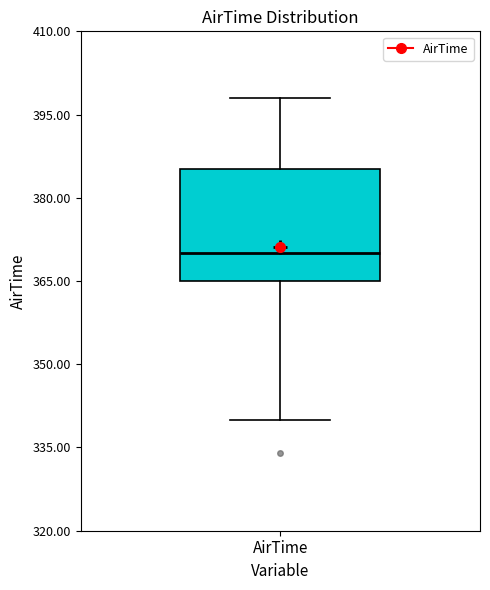

Transcribe this box plot: give where the median line is, the range the box spans, and where the two whiskers end, as read against the y-axis. The values are not printed on the chart, so give them approximately, as read against the axis.

median 370, box 366 to 386, whiskers 340 to 398